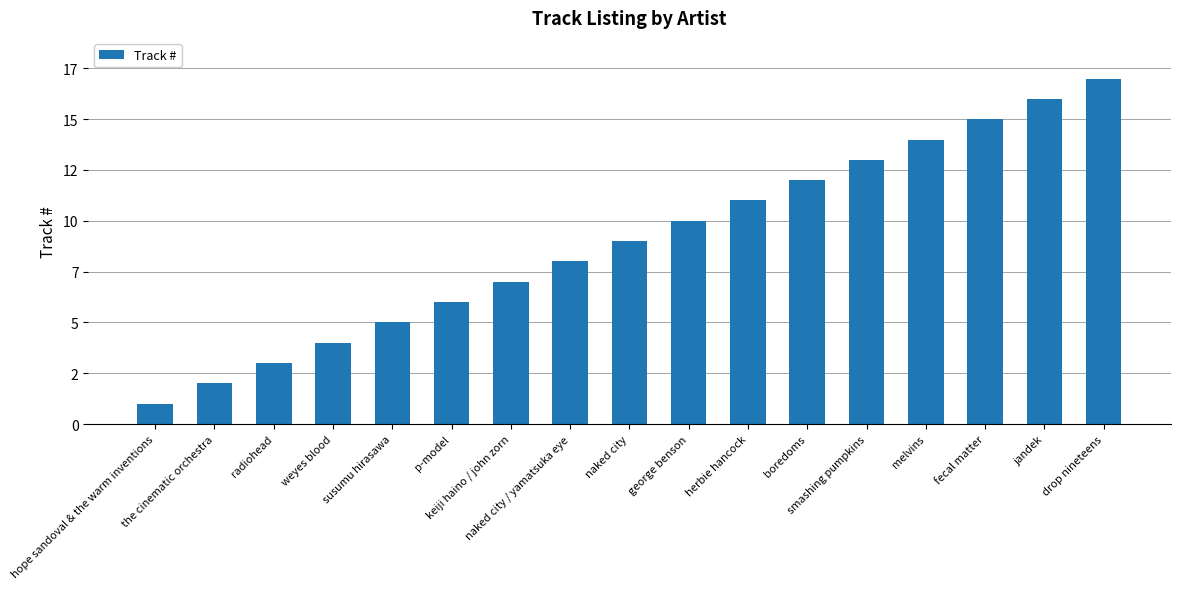

Reading left to right, extract all data points from this chart.

hope sandoval & the warm inventions=1	the cinematic orchestra=2	radiohead=3	weyes blood=4	susumu hirasawa=5	p-model=6	keiji haino / john zorn=7	naked city / yamatsuka eye=8	naked city=9	george benson=10	herbie hancock=11	boredoms=12	smashing pumpkins=13	melvins=14	fecal matter=15	jandek=16	drop nineteens=17